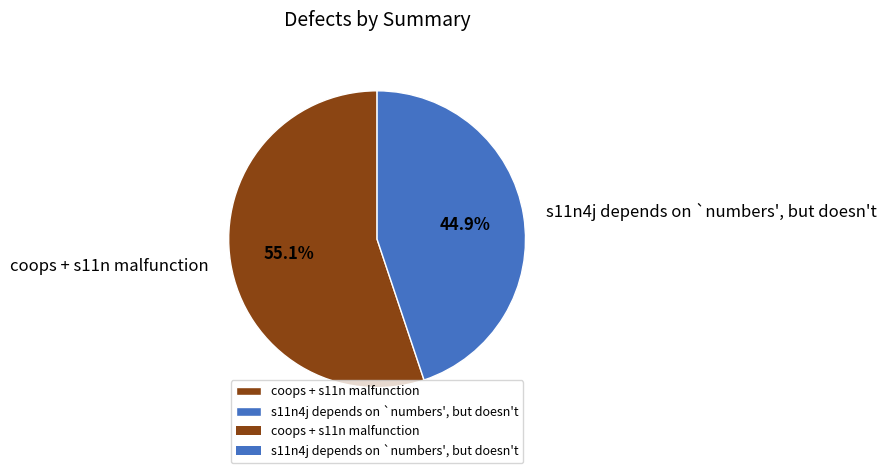

How many slices are in this pie chart?

2